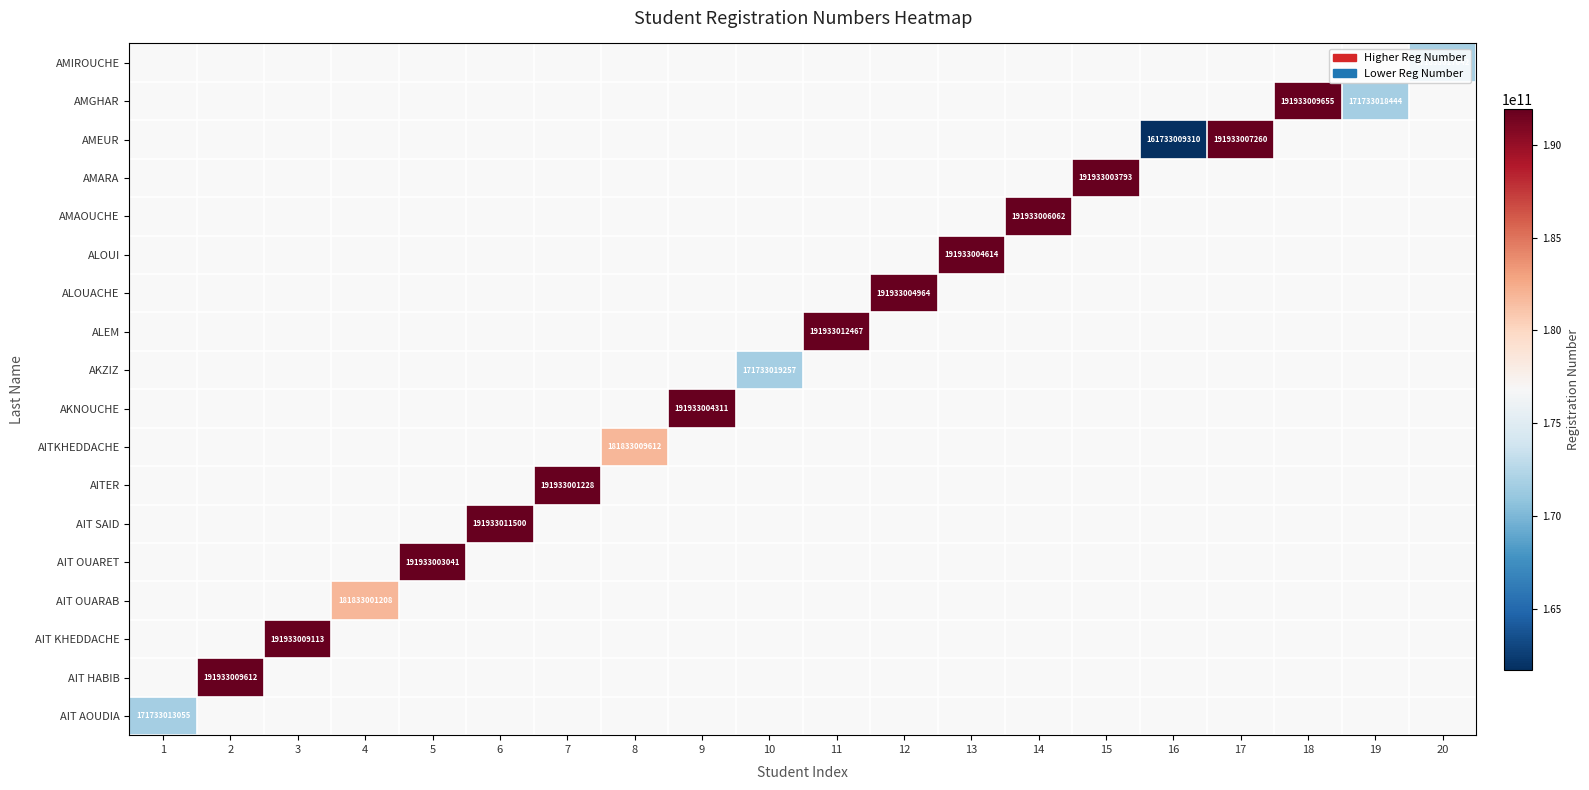

What is the maximum value shown in the chart?

191933012467.0